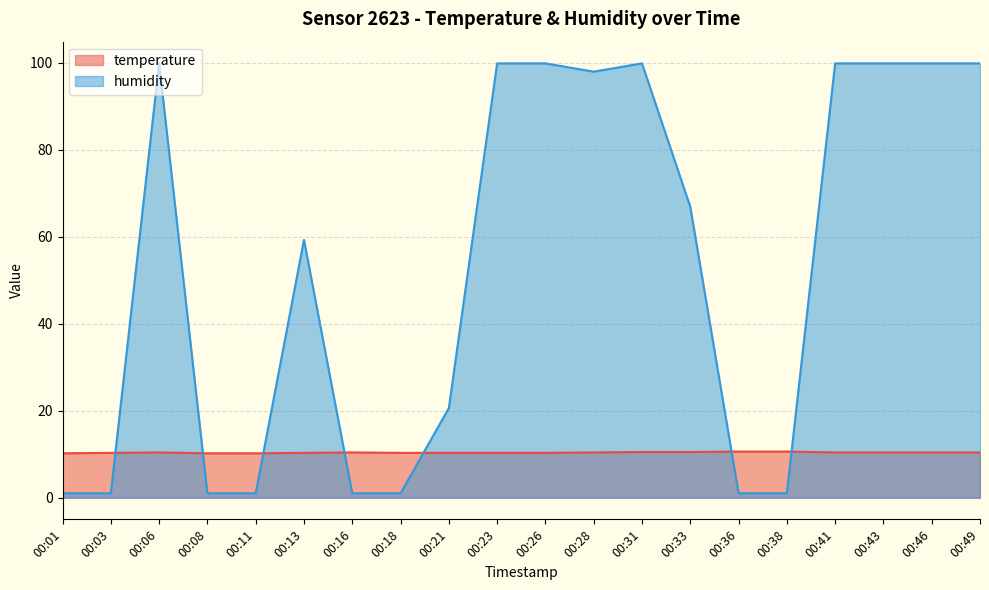

Rank the series by their maximum value, from highest to lowest.

humidity, temperature